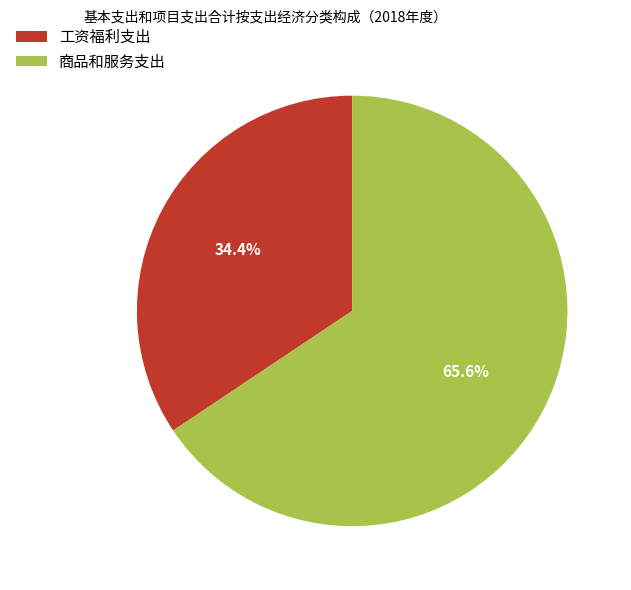

How many segments does this pie chart have?

2